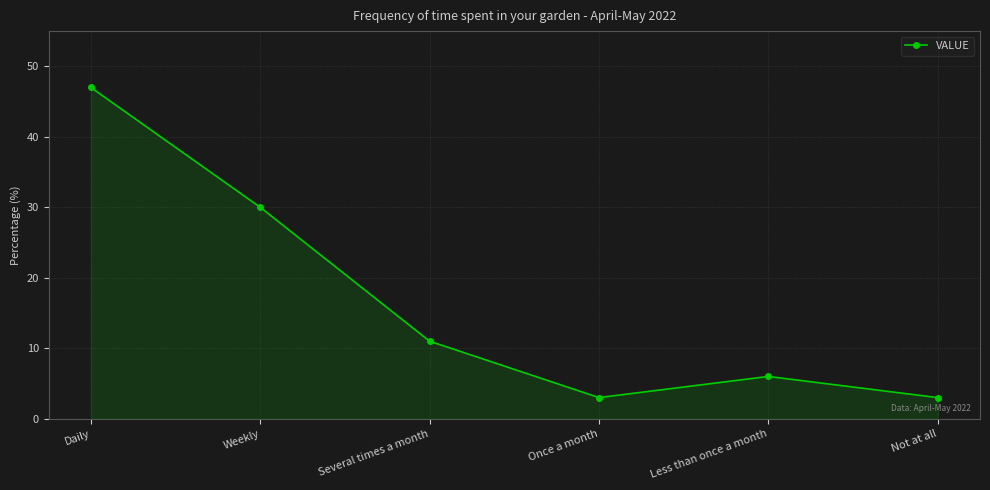

What is the approximate value at Weekly?

30